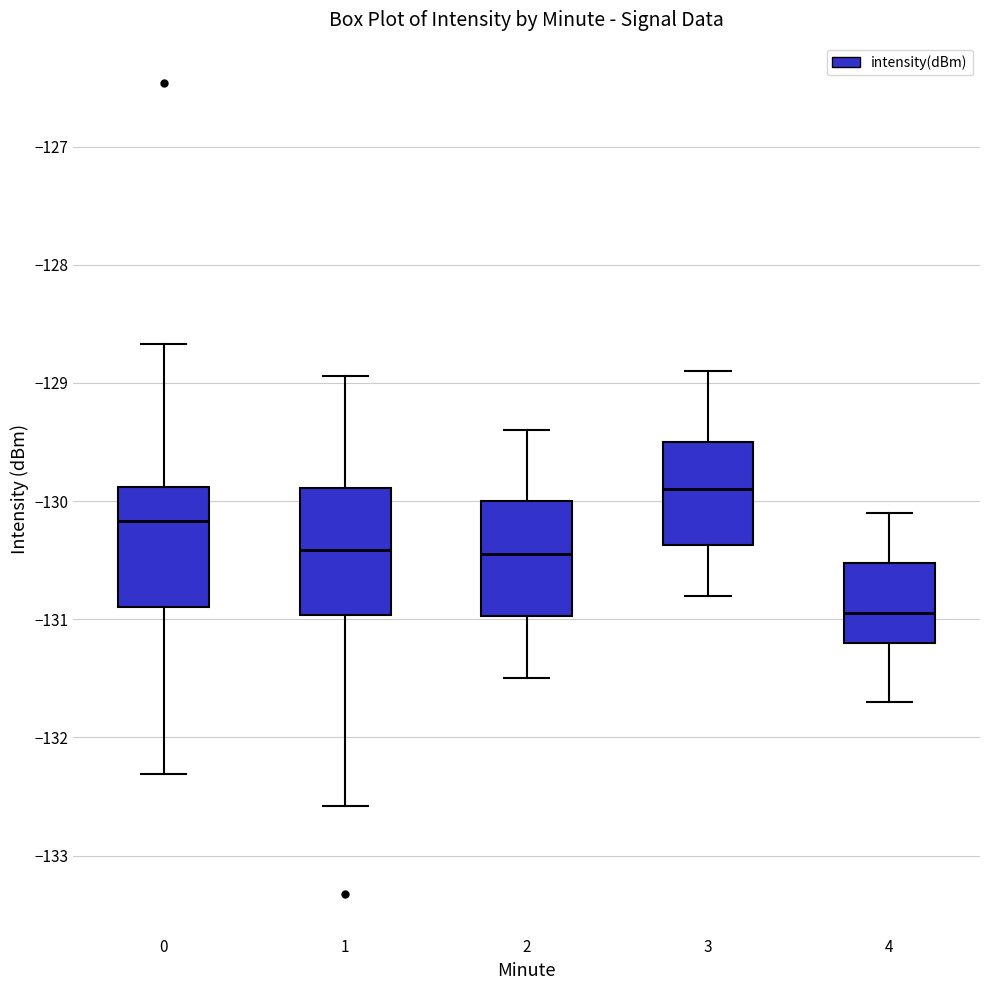

Reading left to right, transcribe this box plot: for each box, give where its median line is, the range the box spans, and where its two whiskers end, as read against the y-axis. The values are not printed on the chart, so give them approximately, as read against the axis.

0: median -130.2, box -130.9 to -129.9, whiskers -132.3 to -128.7
1: median -130.4, box -131.0 to -129.9, whiskers -132.6 to -128.9
2: median -130.4, box -131.0 to -130.0, whiskers -131.5 to -129.4
3: median -129.9, box -130.4 to -129.5, whiskers -130.8 to -128.9
4: median -130.9, box -131.2 to -130.5, whiskers -131.7 to -130.1